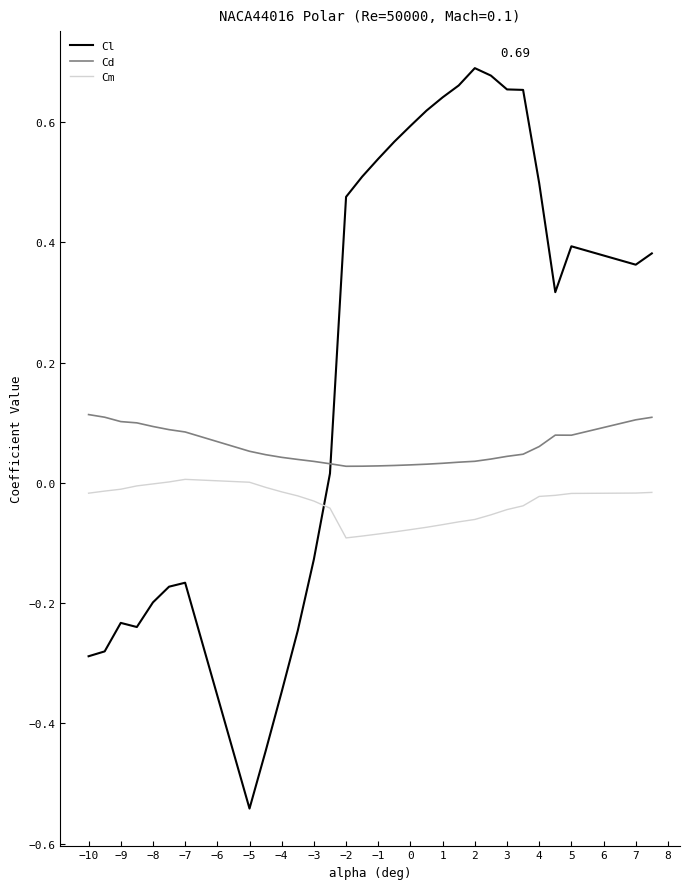

True or false: Cm and Cd cross at least once.

False